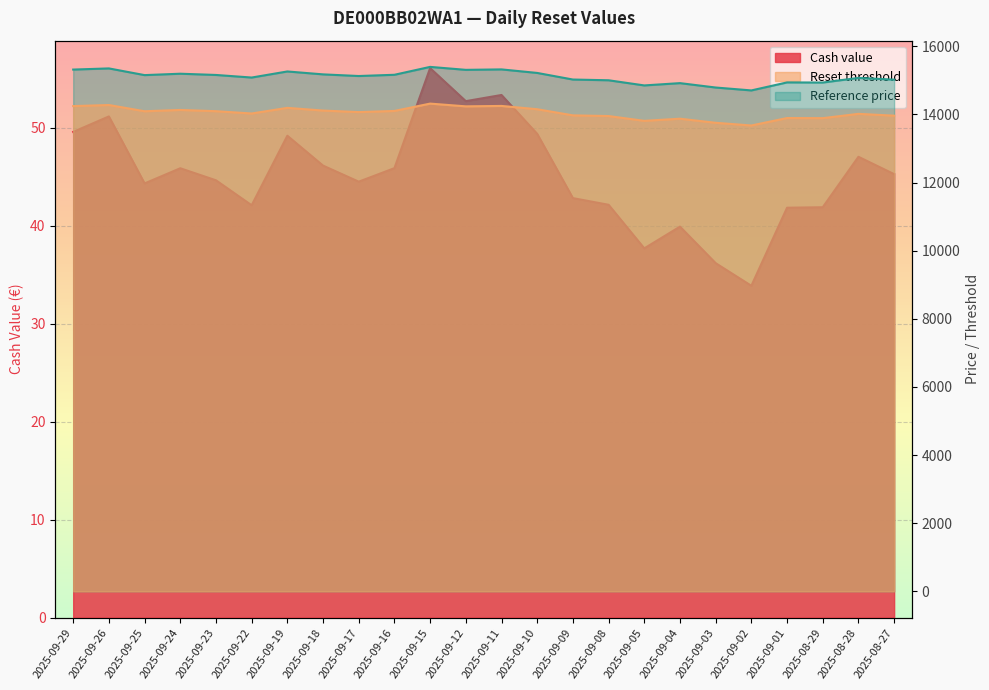

At which label is Reset threshold closest to 13996?

2025-08-28